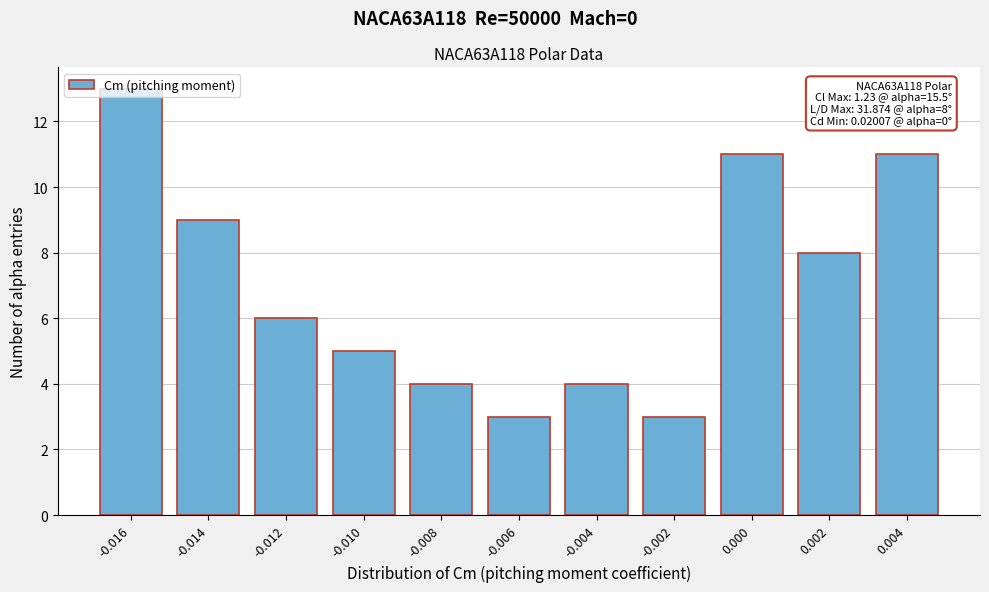

Is it true that the value at -0.008 is 4?

True